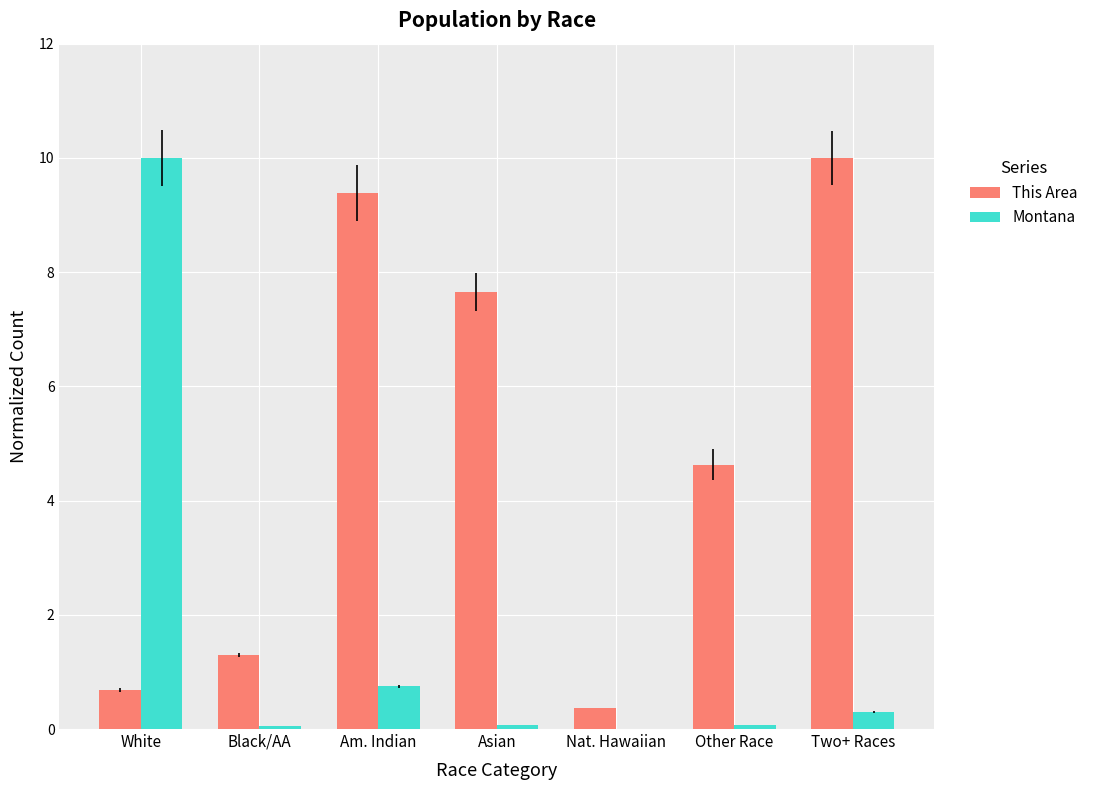

What is the sum of all Montana values?

11.2